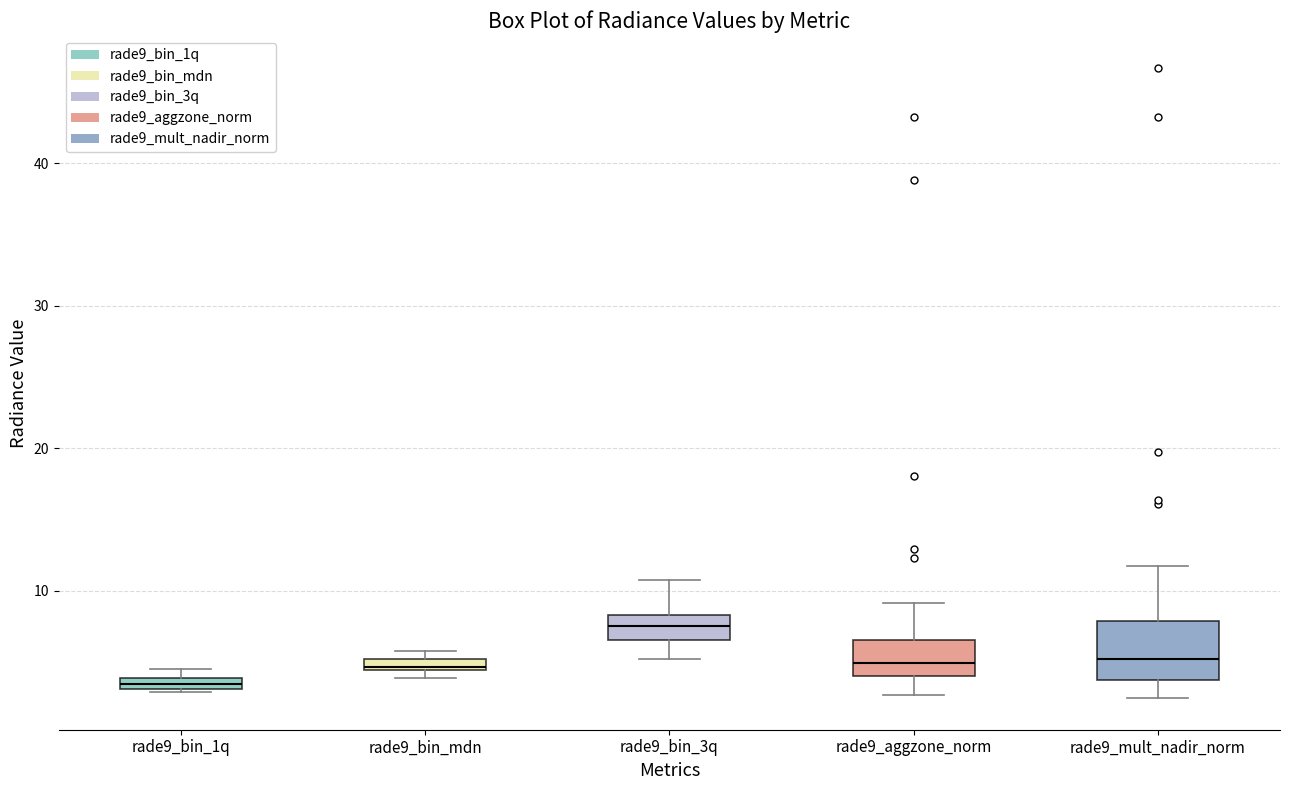

Which box is the tallest, from its lower edge to its upper edge?

rade9_mult_nadir_norm